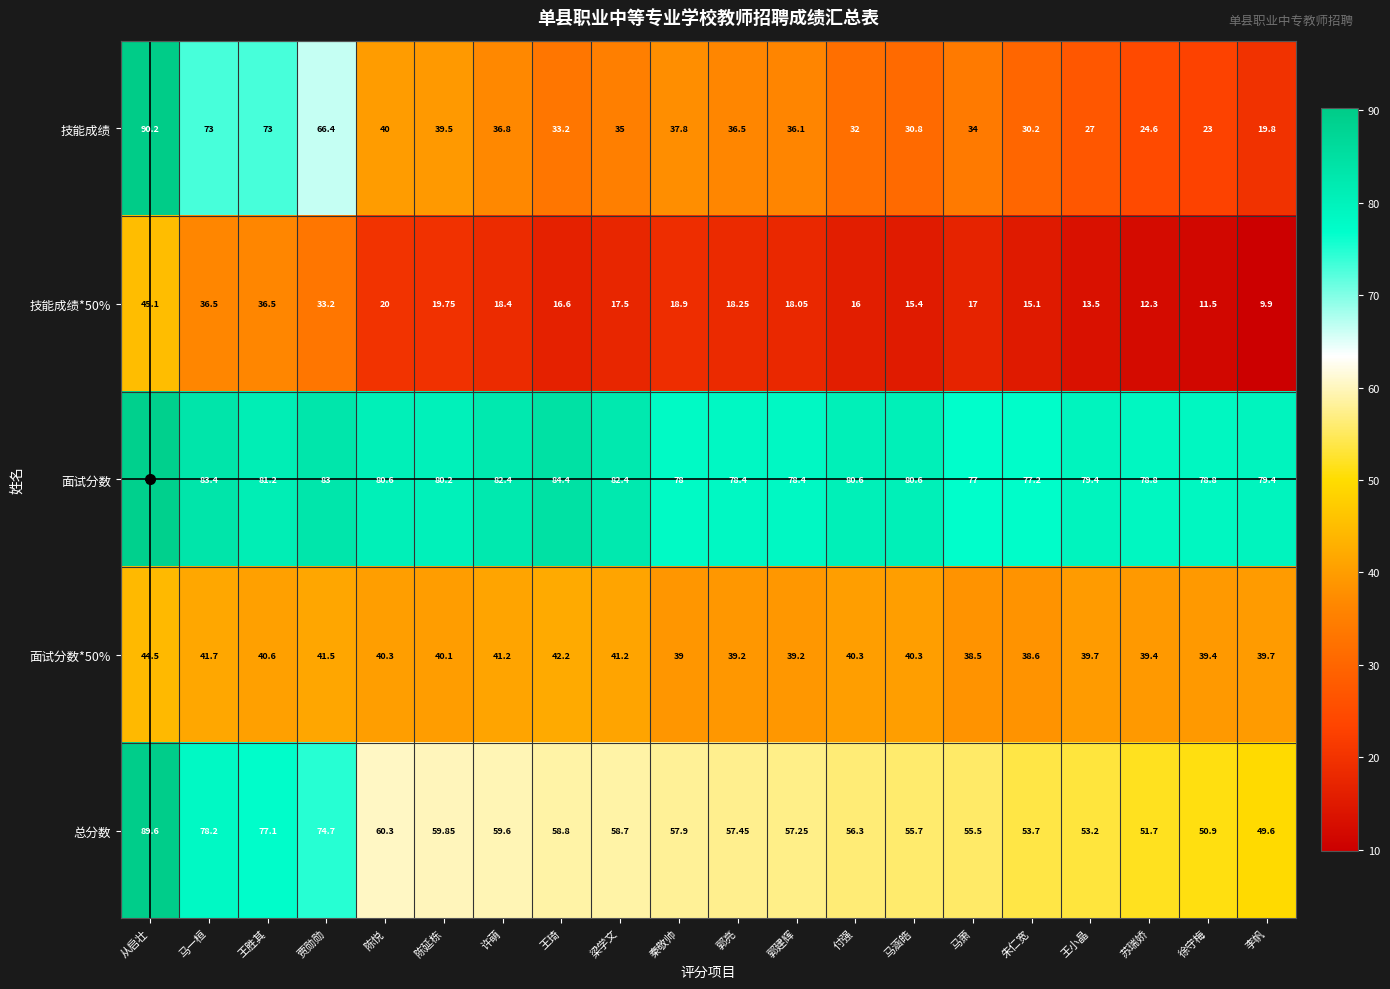

List the series in order of their peak value, lowest first.

面试分数*50%, 技能成绩*50%, 面试分数, 总分数, 技能成绩